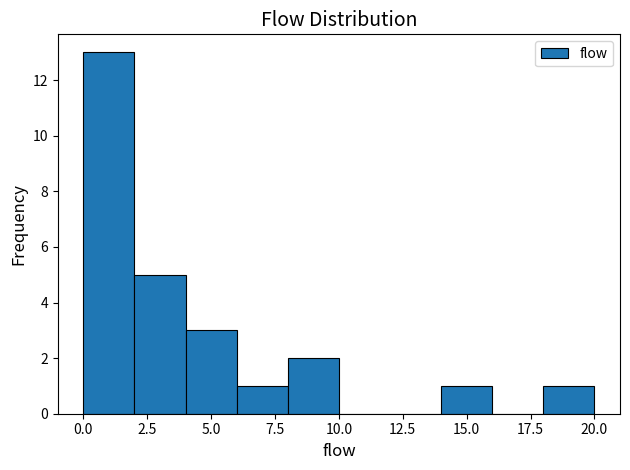

Reading left to right, list every bar in this chart as the range it spans on the x-axis followed by its height. The values are not printed on the chart, so give them approximately, as read against the axis.

0 to 2: 13
2 to 4: 5
4 to 6: 3
6 to 8: 1
8 to 10: 2
10 to 12: 0
12 to 14: 0
14 to 16: 1
16 to 18: 0
18 to 20: 1